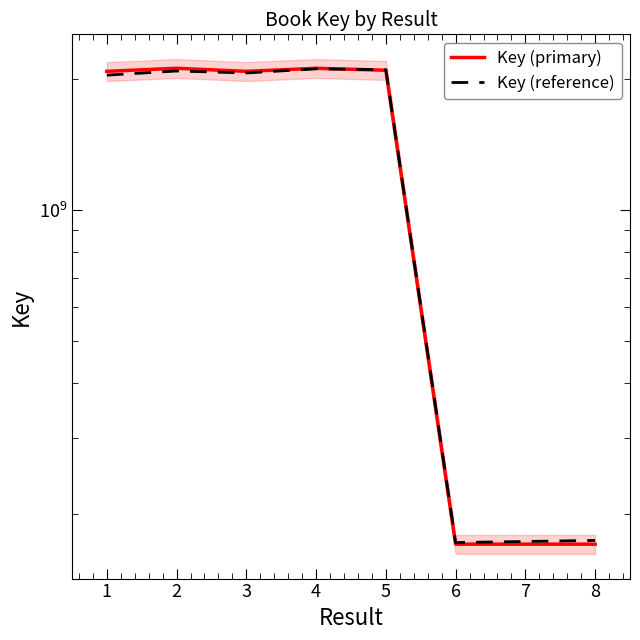

What is the value of the Key (reference) point at the 7th from the left?

172992962.6